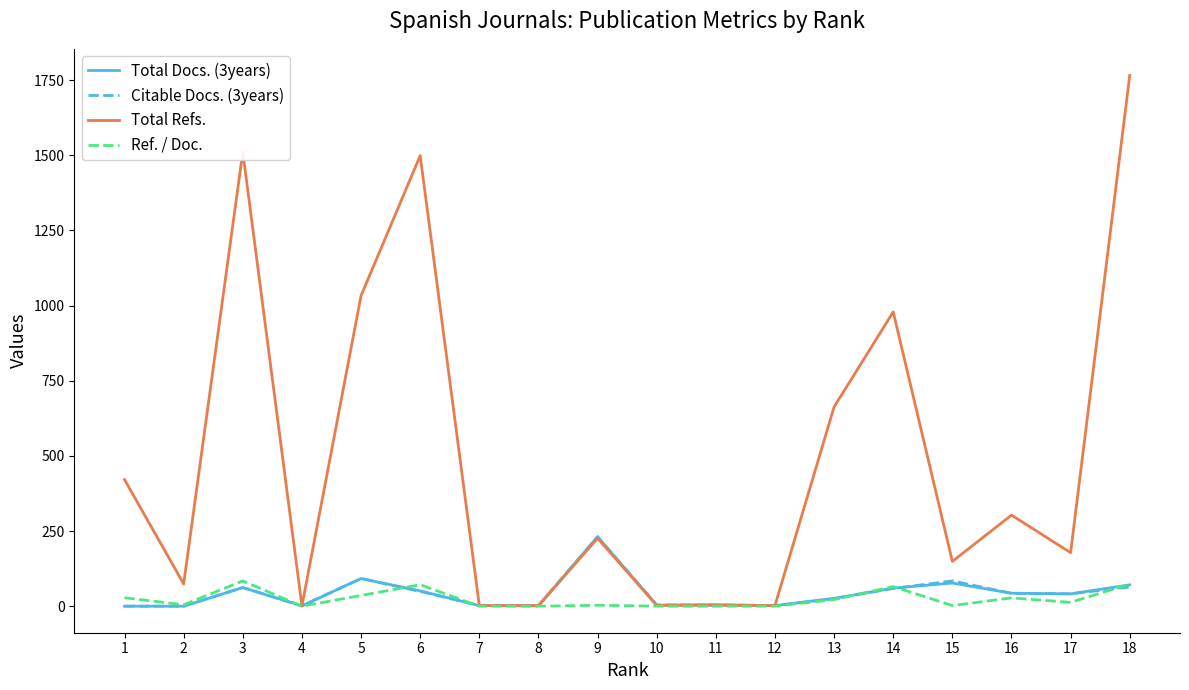

At which category is the sum across all series the highest?

18